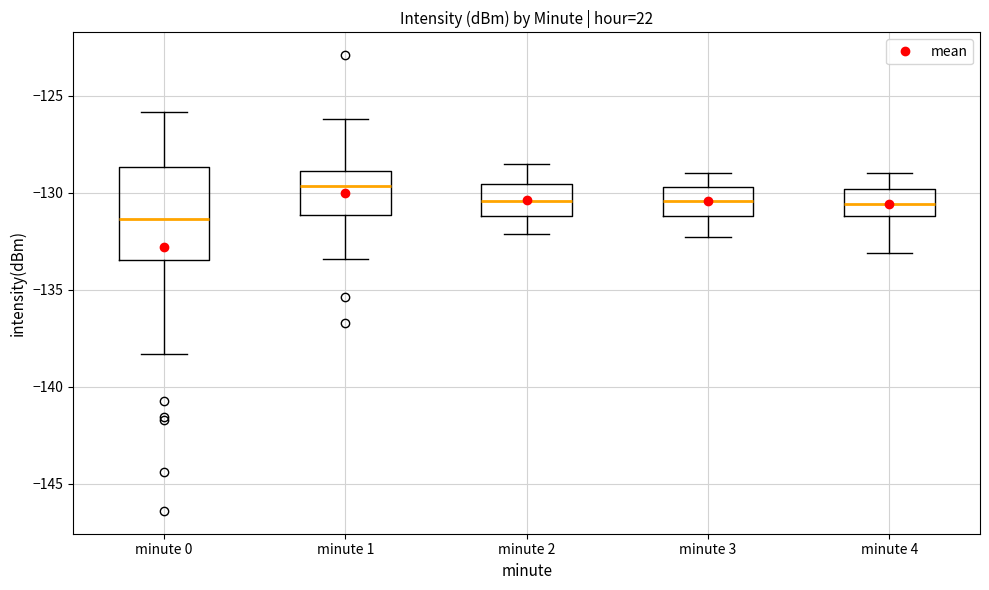

Which box's median line is the highest?

minute 1